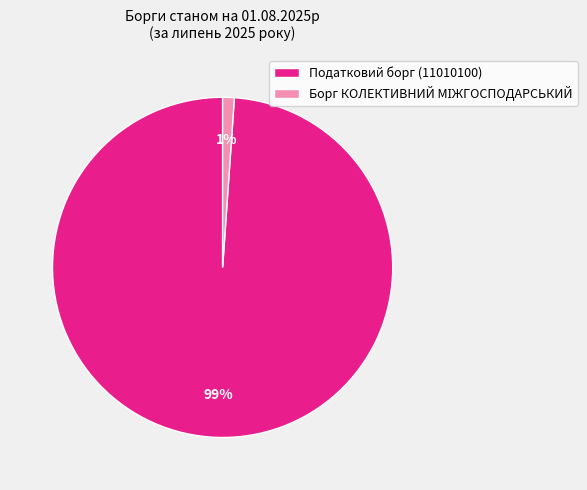

How many slices are in this pie chart?

2